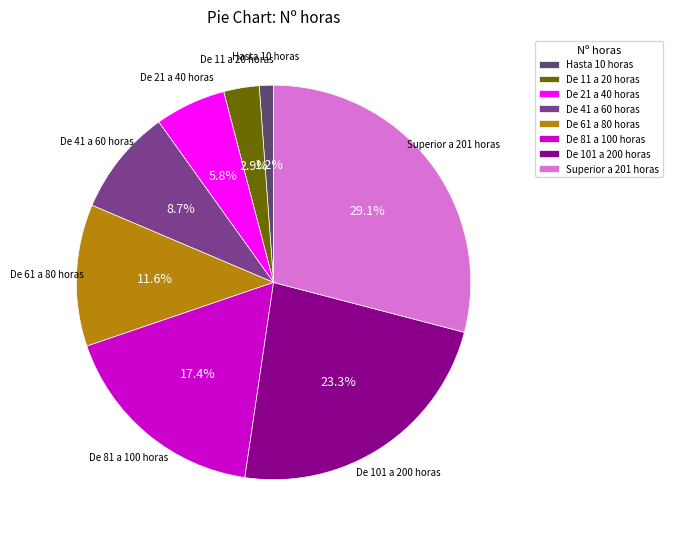

How much of the chart is everything except De 41 a 60 horas?

91.3%